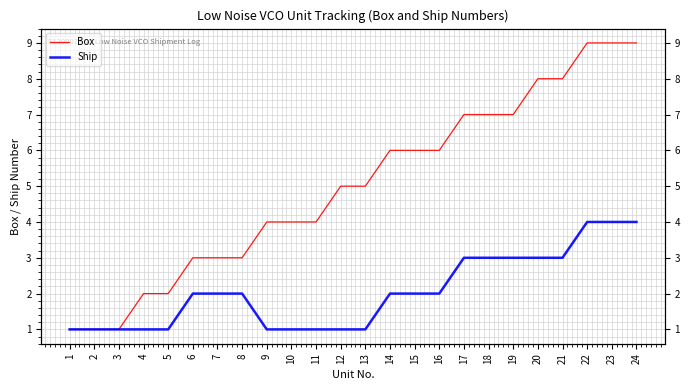

Is the value of Box at 3 greater than the value of Ship at 16?

No